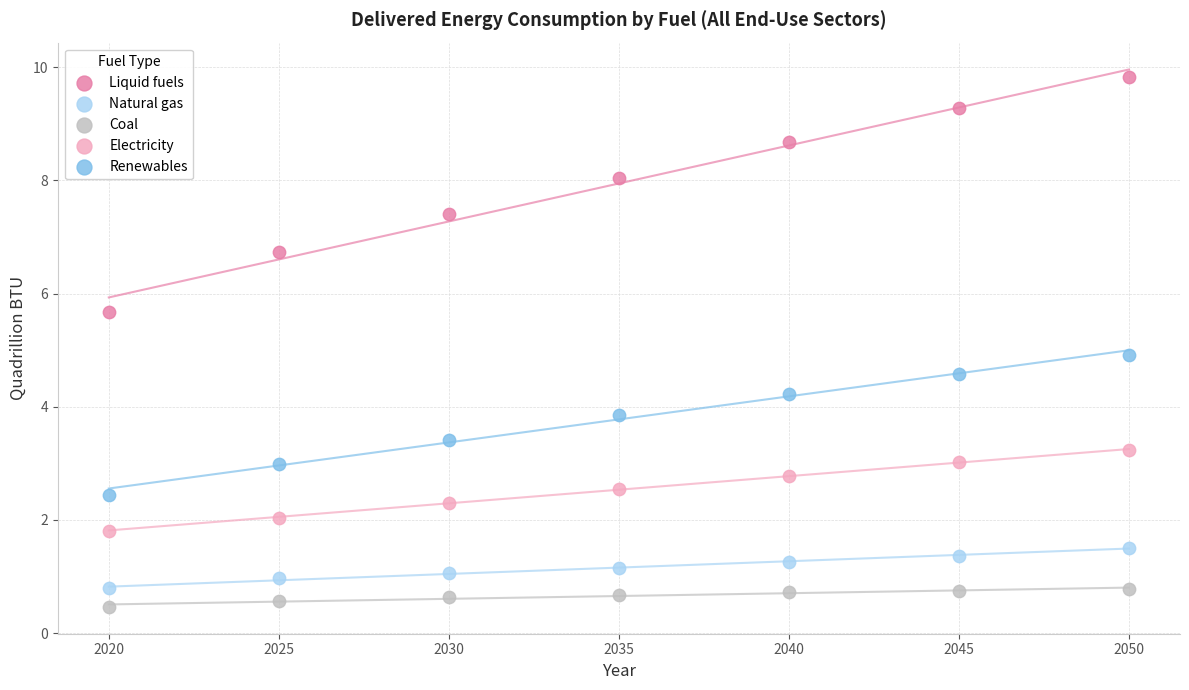

Which series reaches the maximum Y coordinate?

Liquid fuels